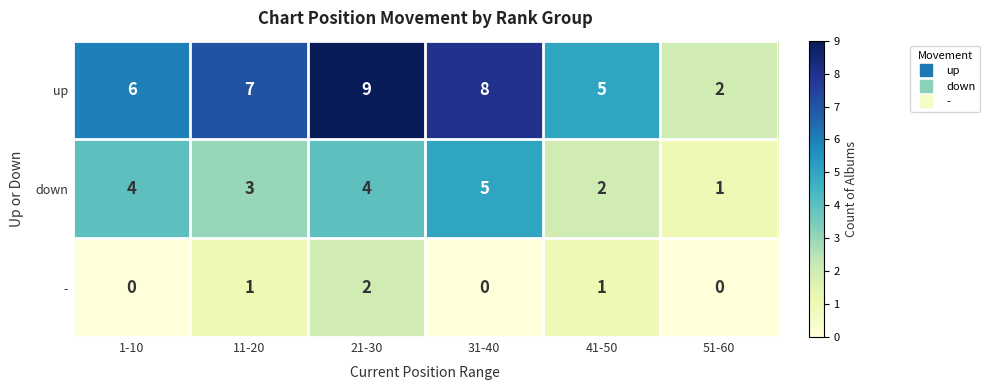

Which series has the widest spread of values?

up